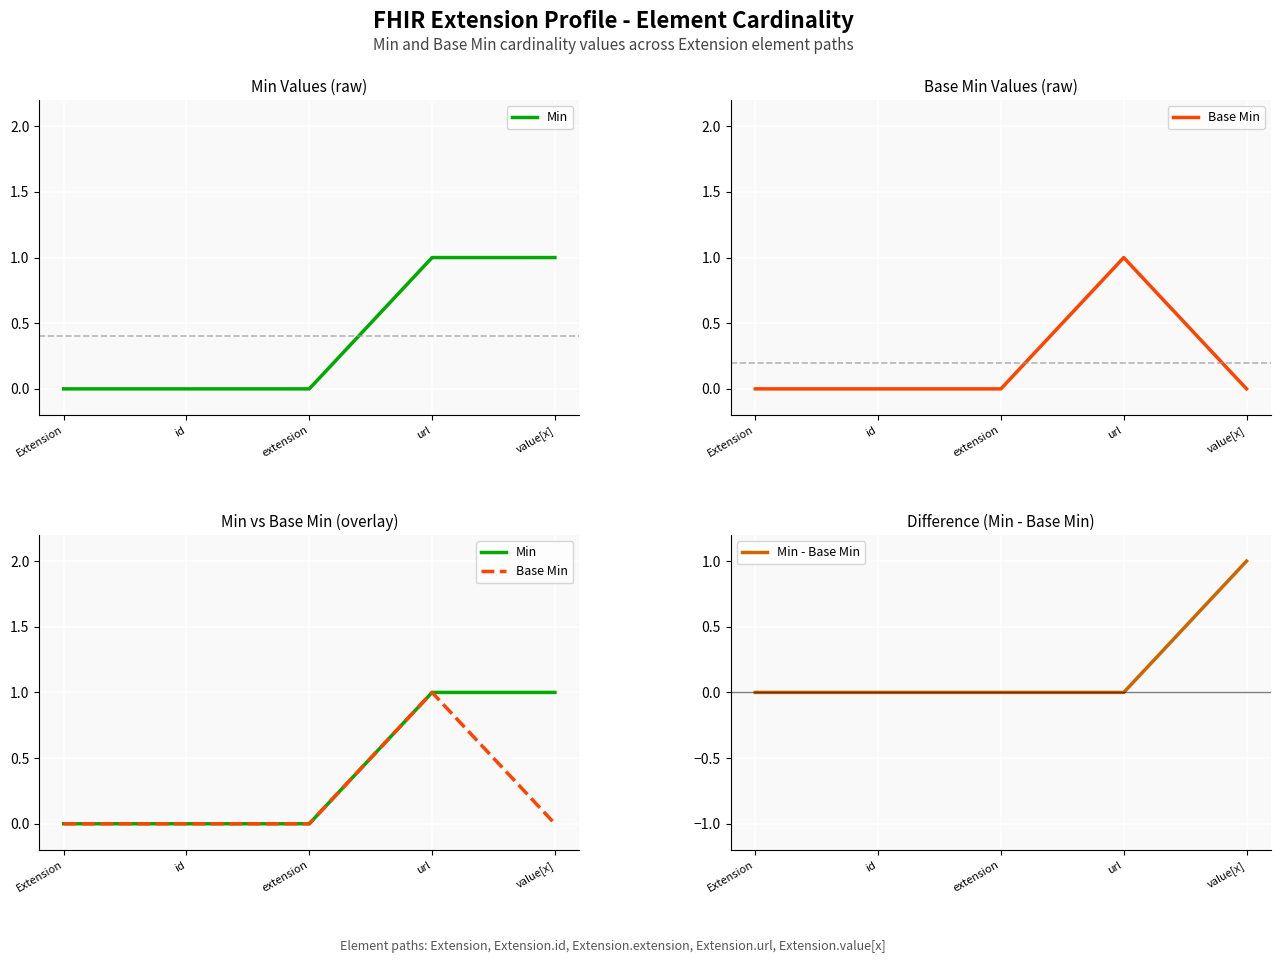

Does the chart display data point markers on the line(s)?

No